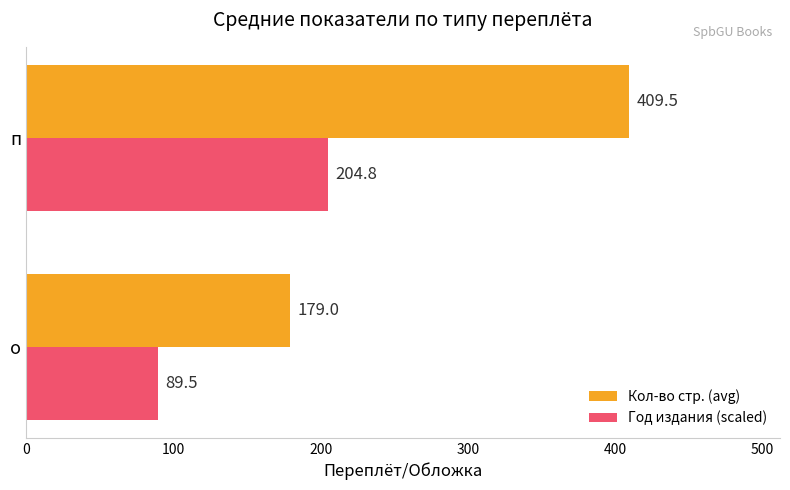

Is it true that Кол-во стр. (avg) equals 233.2 at о?

False